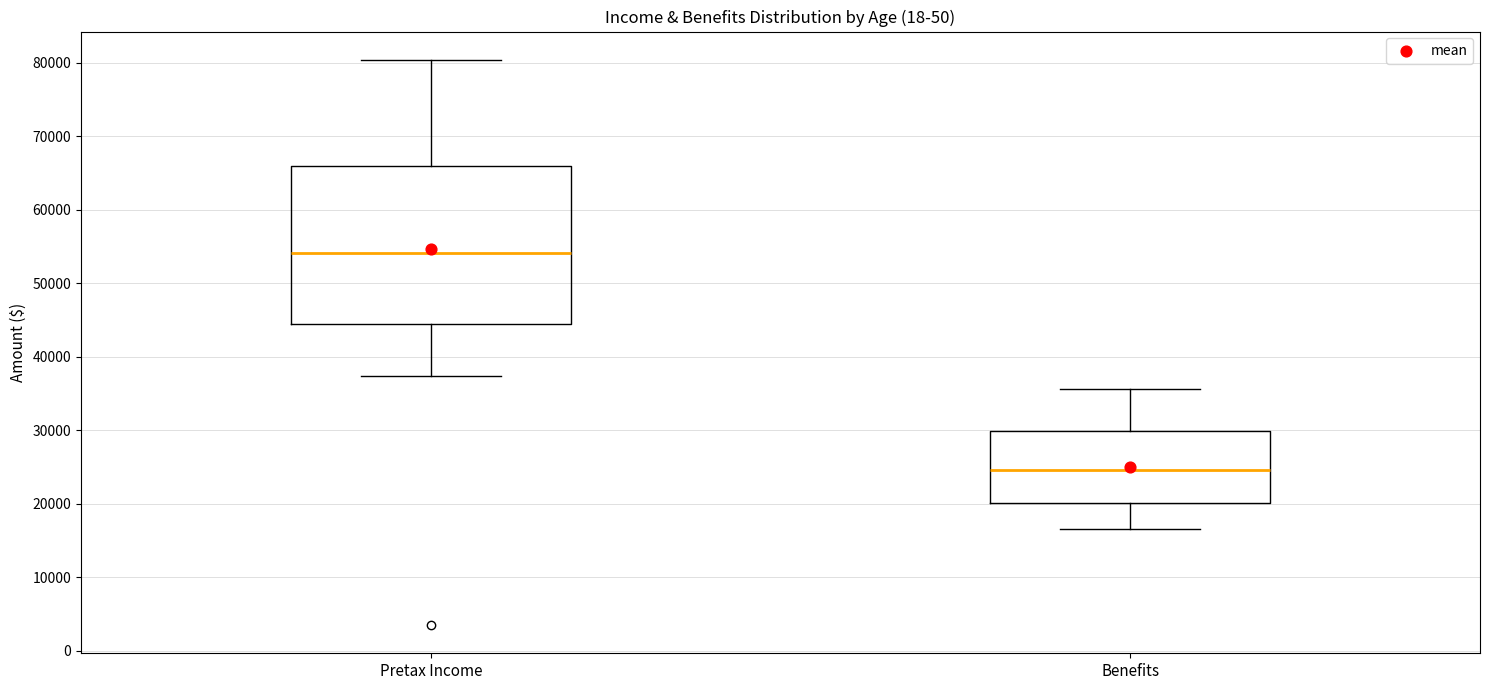

Which box's median line is the highest?

Pretax Income